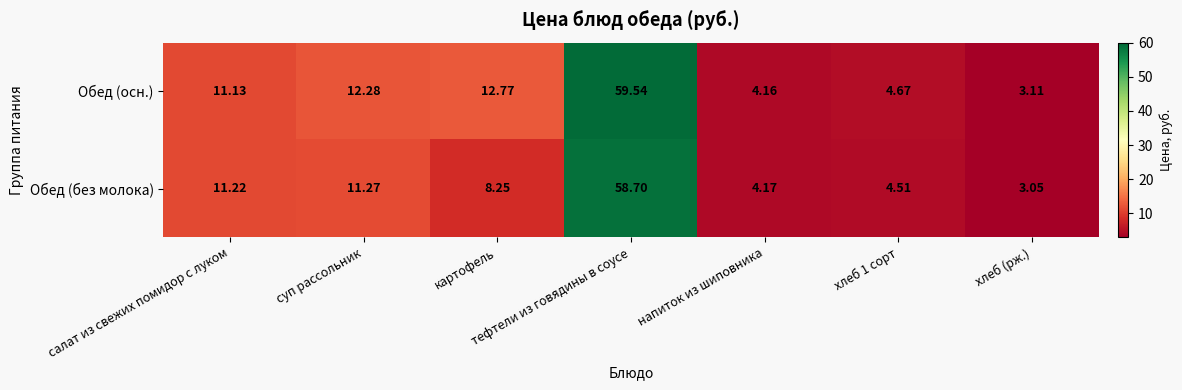

Rank the series by their average value, from lowest to highest.

Обед (без молока), Обед (осн.)